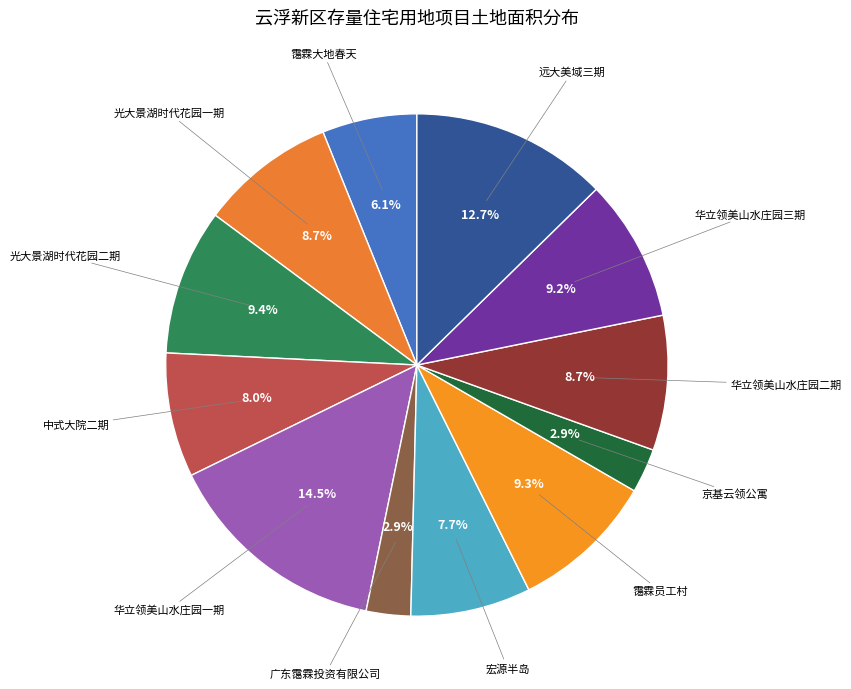

Does any single category account for the majority?

No